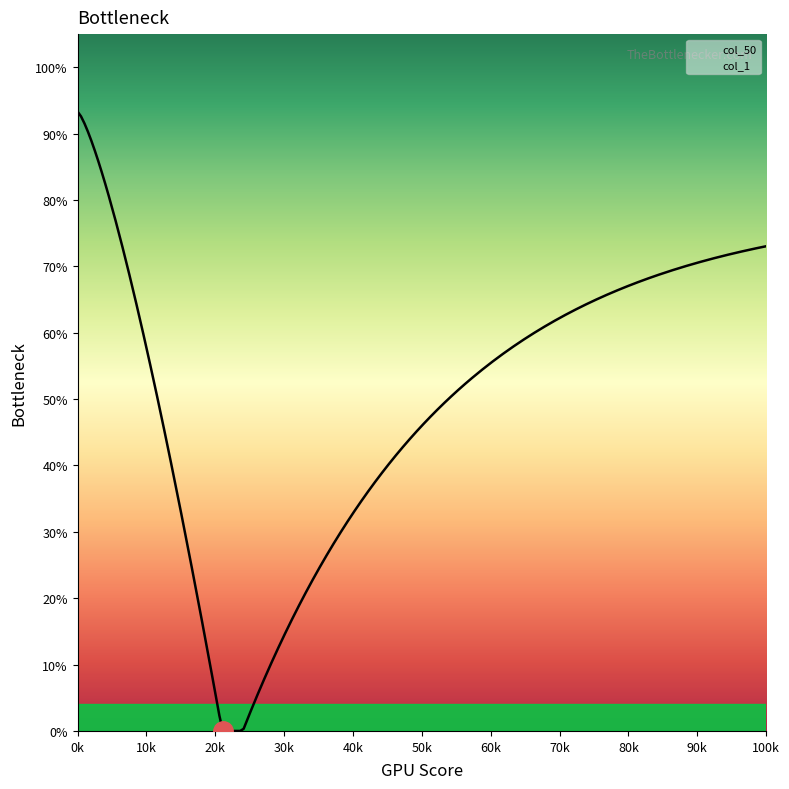

At how many categories does at least one series exceed 0?

14